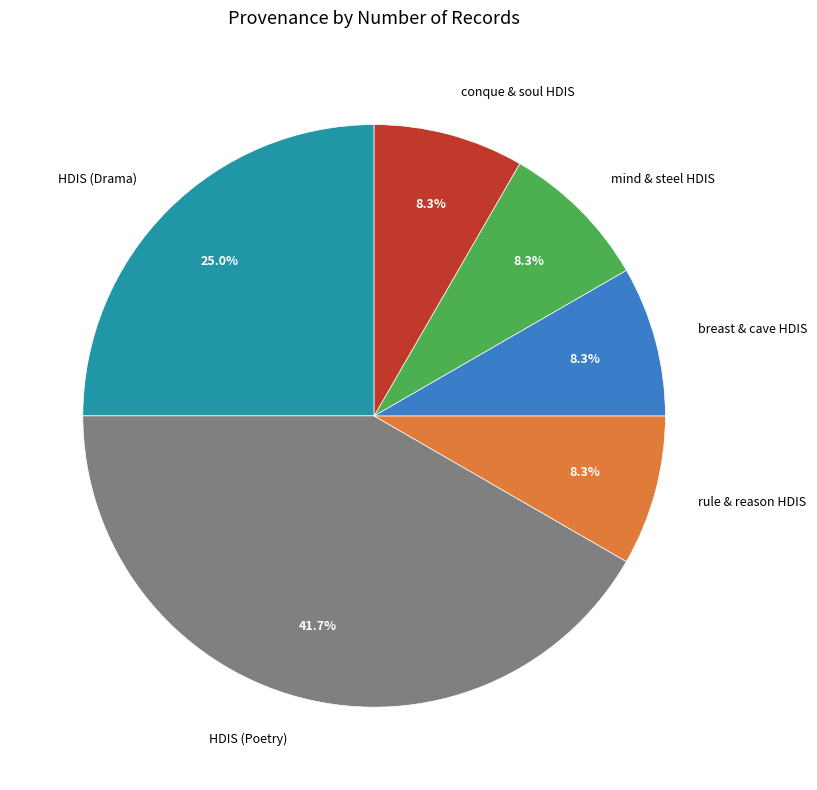

Which category has the biggest portion of the pie?

HDIS (Poetry)